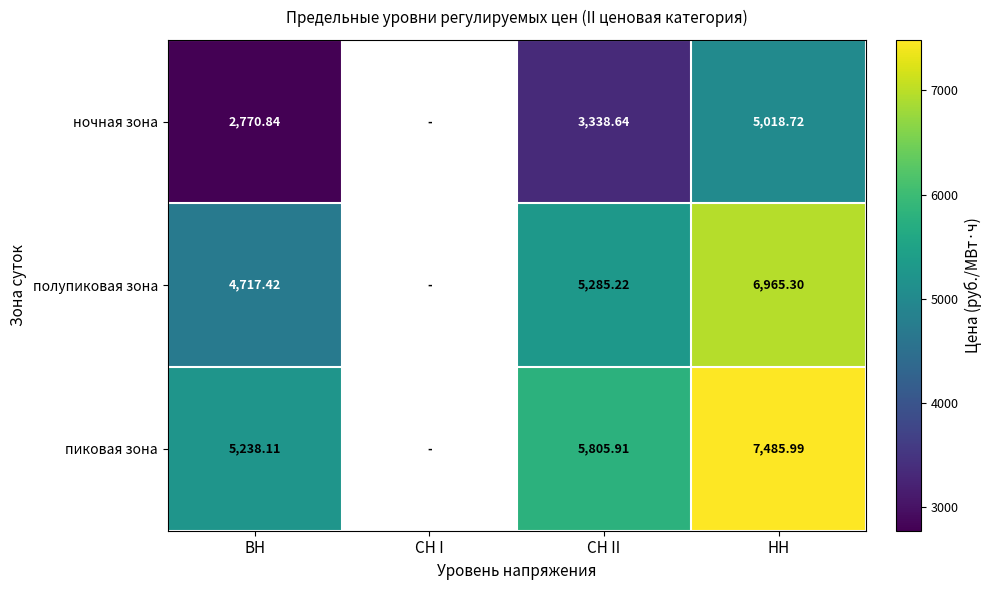

Which label corresponds to the largest value in the chart?

НН